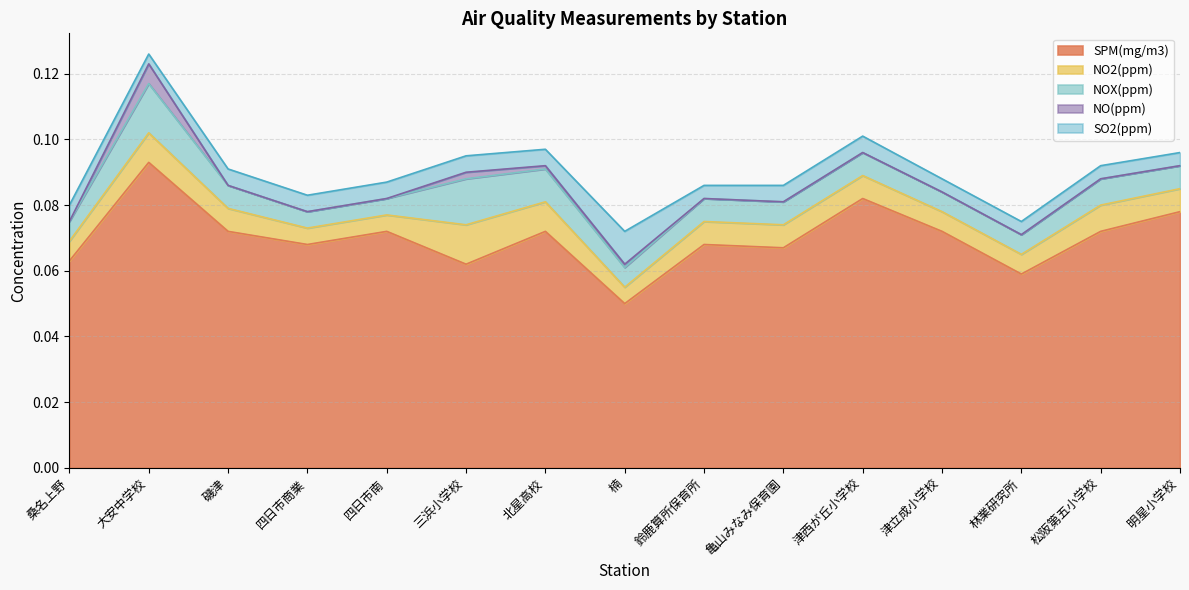

What is the label of the 13th point from the left?

林業研究所